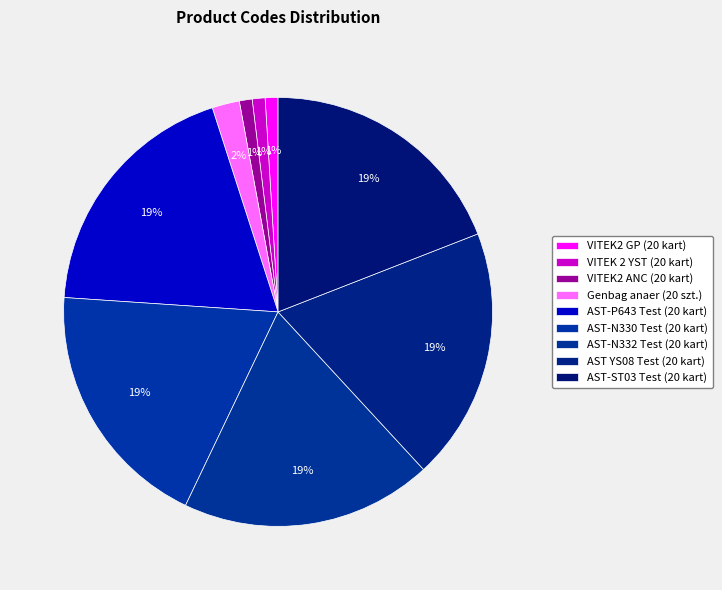

How many segments does this pie chart have?

9